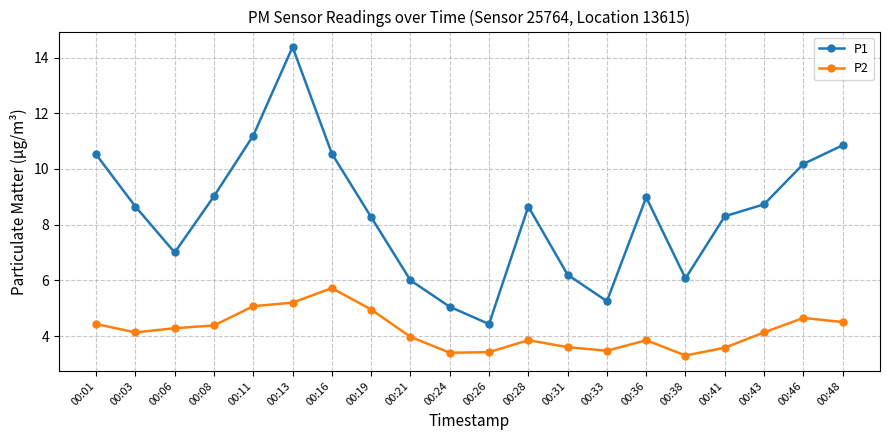

True or false: P1 and P2 cross at least once.

False